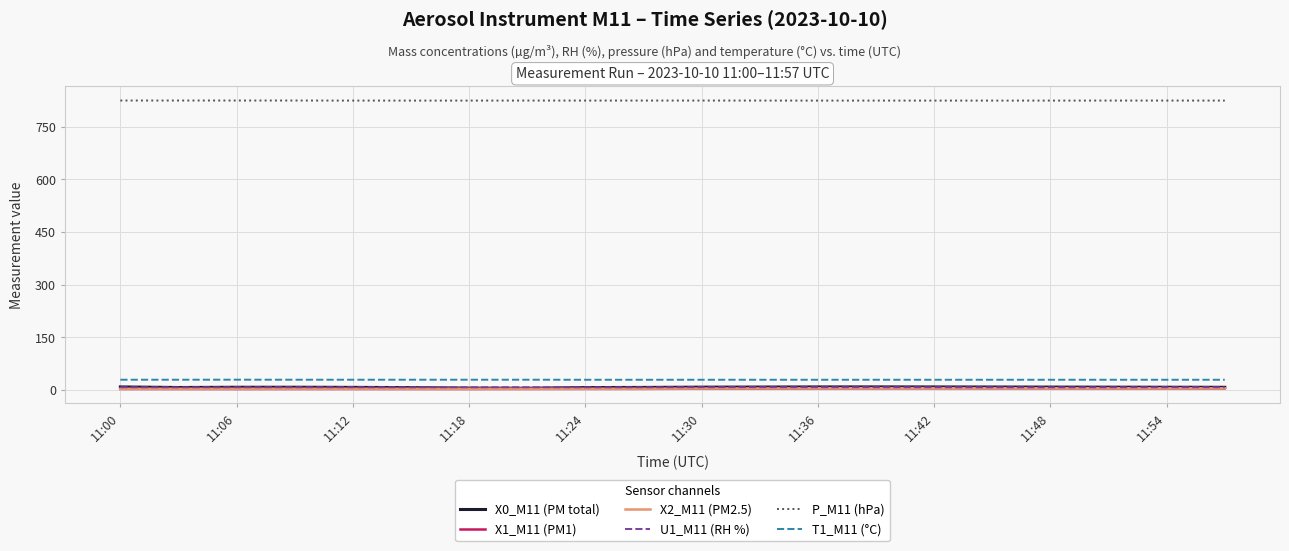

In X2_M11 (PM2.5), how many points are lower than both neighbors (excluding endpoints)?

1